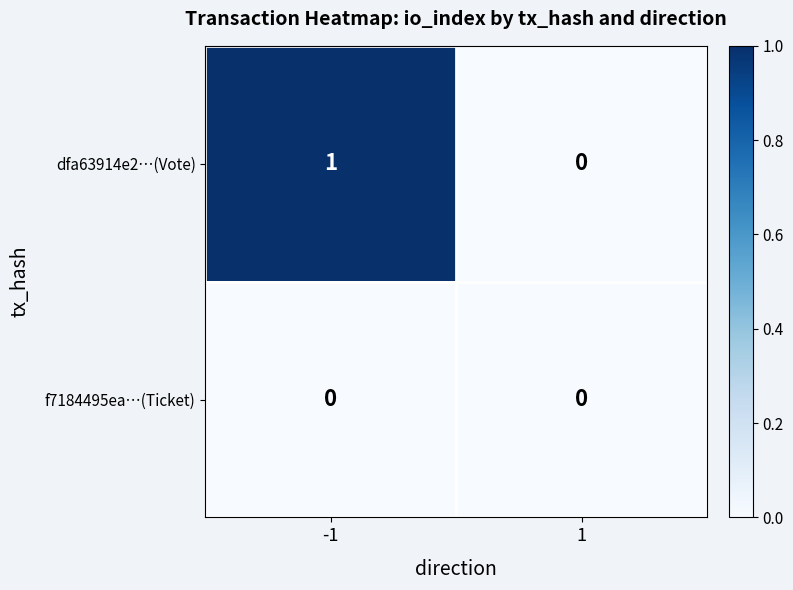

Is it true that f7184495ea…(Ticket) equals 0 at 1?

True